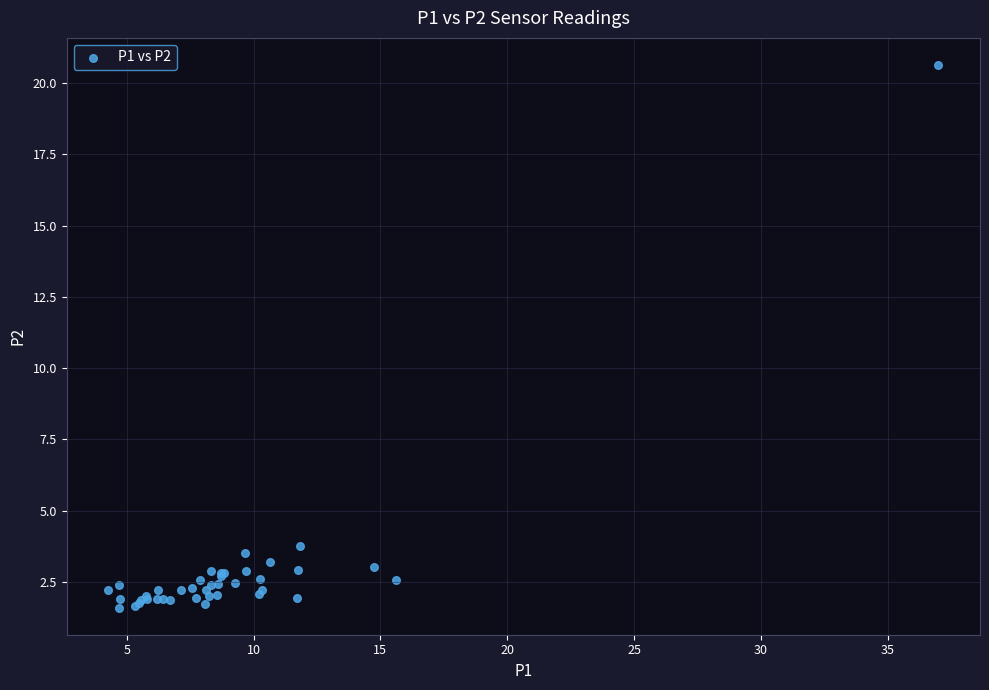

What Y value in the scatter plot is closest to 11?

3.8